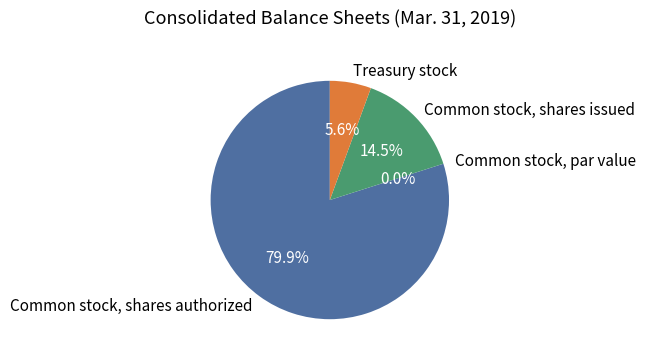

Does any single category account for the majority?

Yes